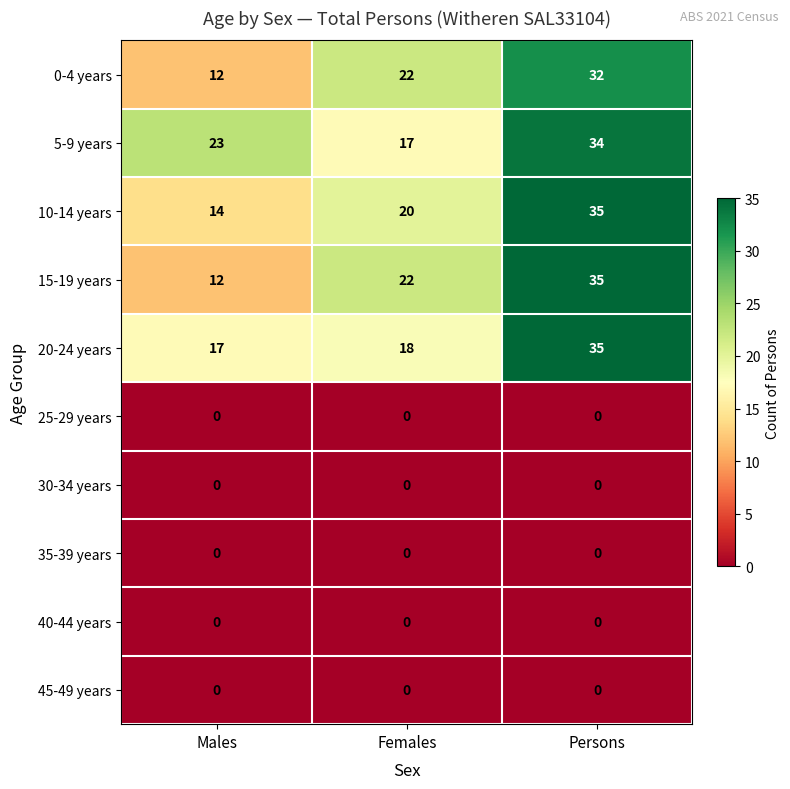

Which series has the largest total across all categories?

5-9 years